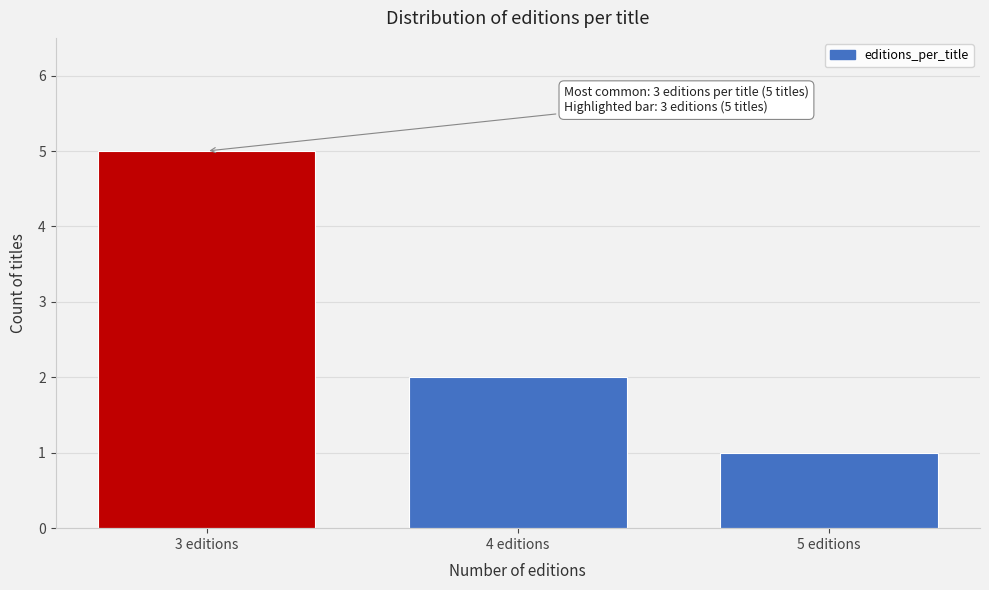

Reading left to right, list all the values displayed in this chart.

5	2	1